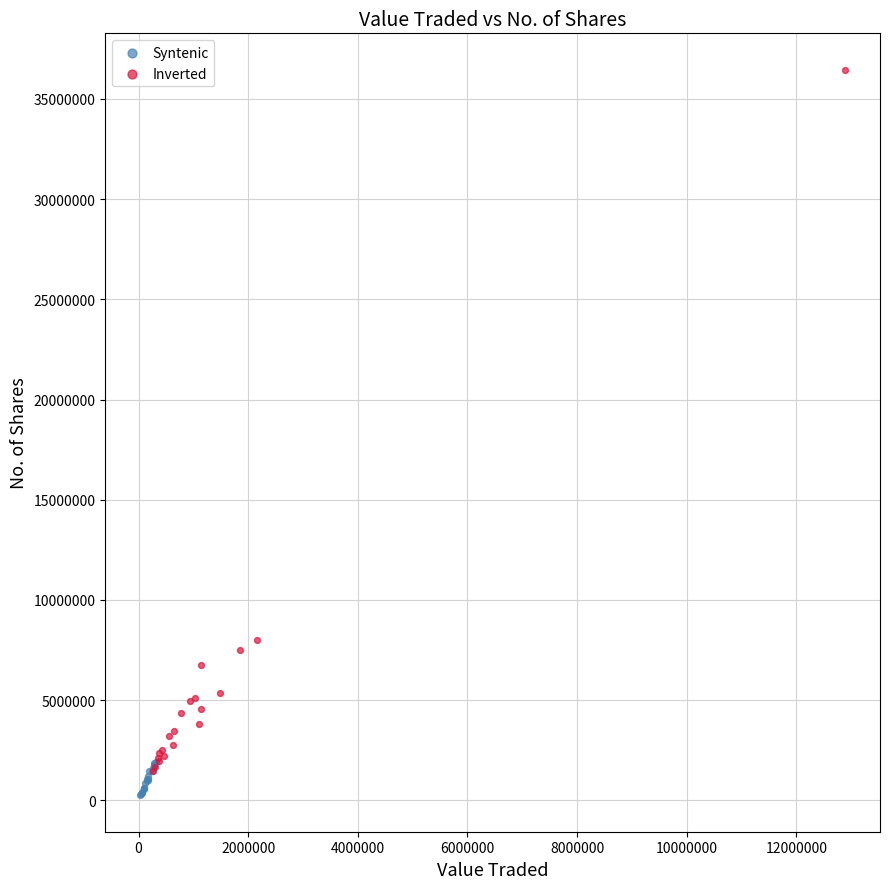

Which series has the widest spread of Y values?

Inverted